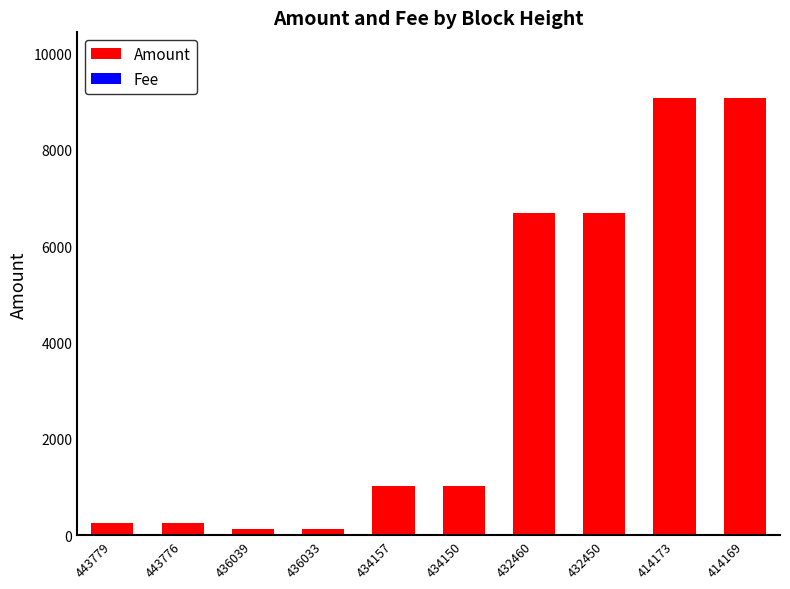

What is the sum of all Amount values?

34341